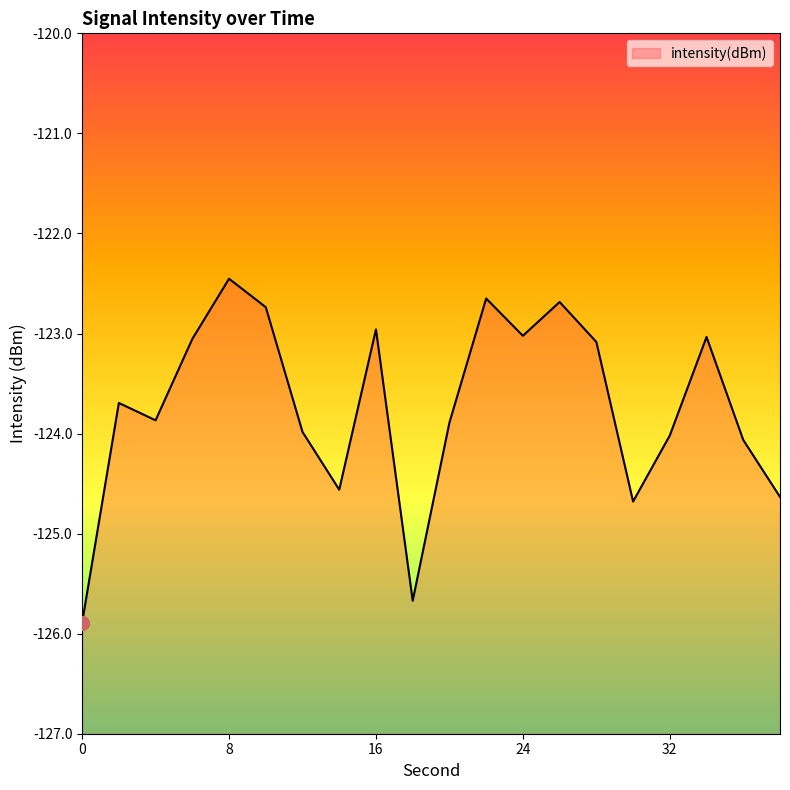

True or false: the data has more than 1 interior local peaks.

True